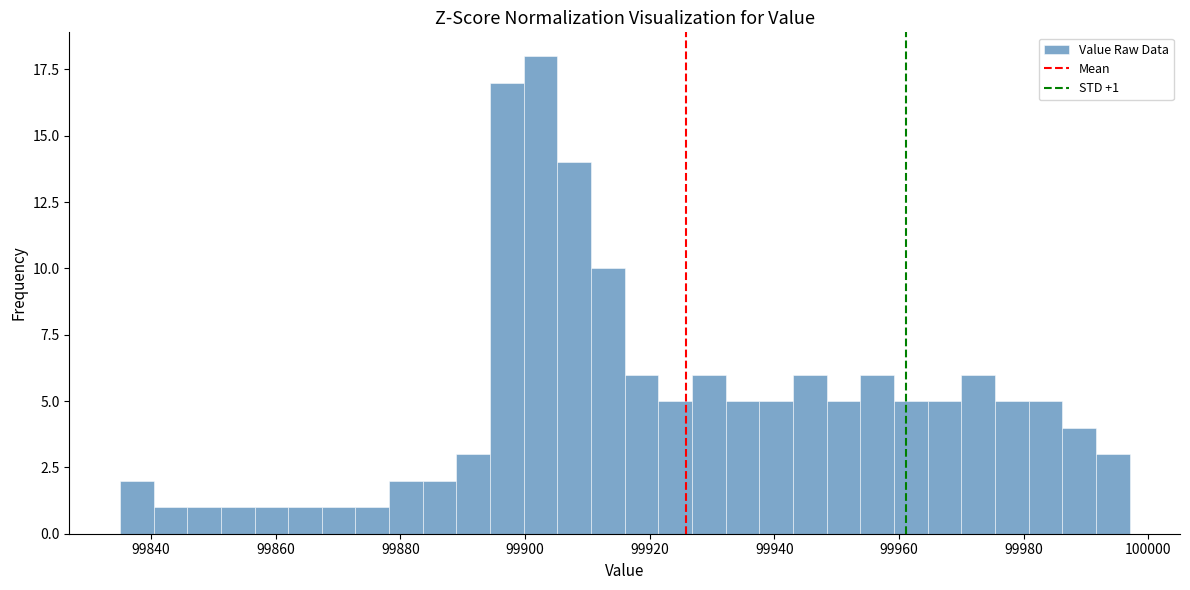

Around what value on the x-axis is the tallest bar? Give the approximate position of its centre, as read against the axis.

99902